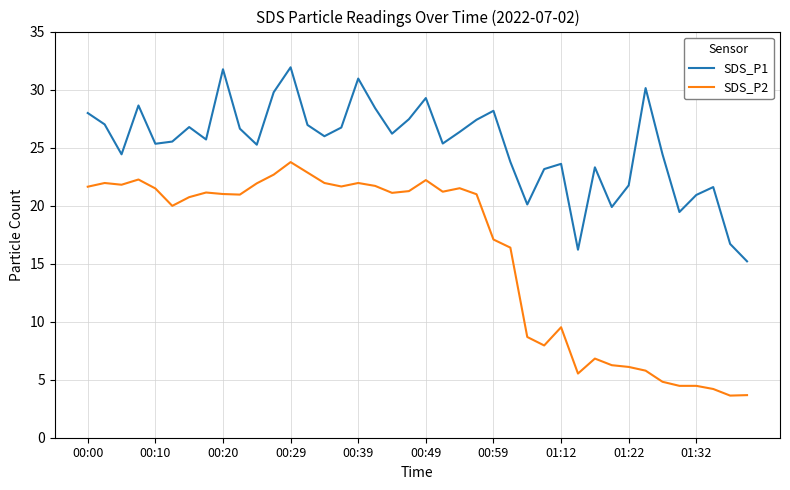

True or false: SDS_P1 has more than 1 points higher than both neighbors.

True